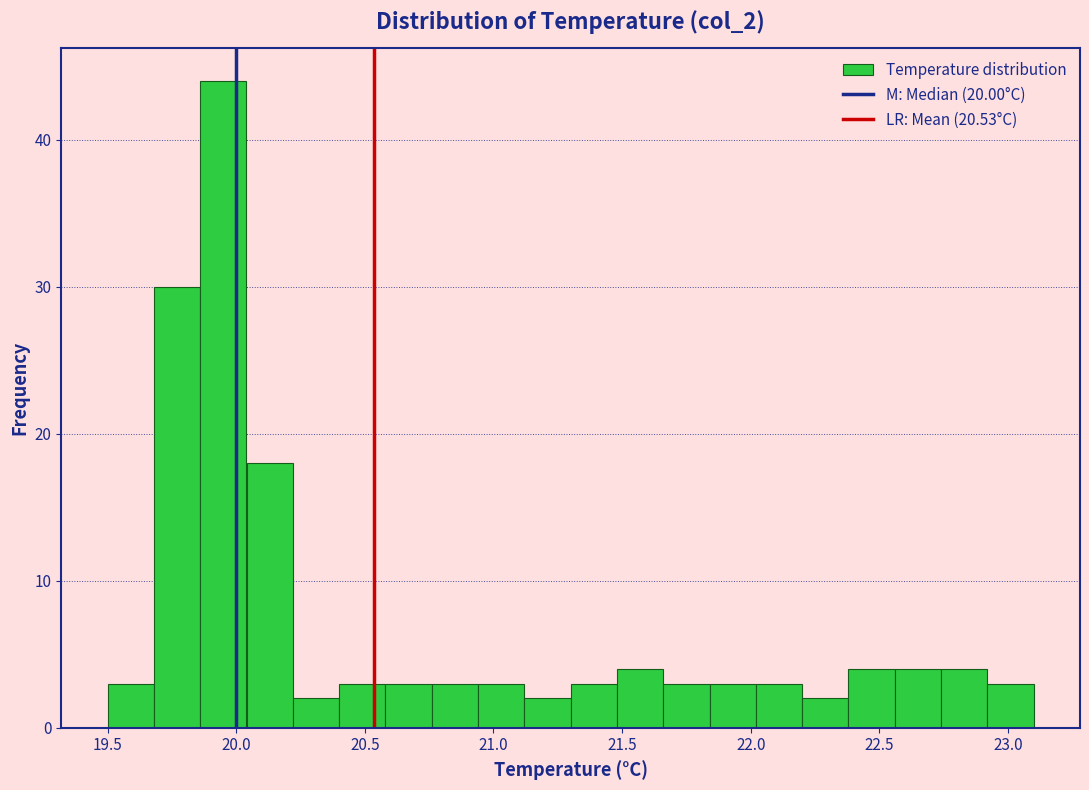

Around what value on the x-axis is the tallest bar? Give the approximate position of its centre, as read against the axis.

19.95